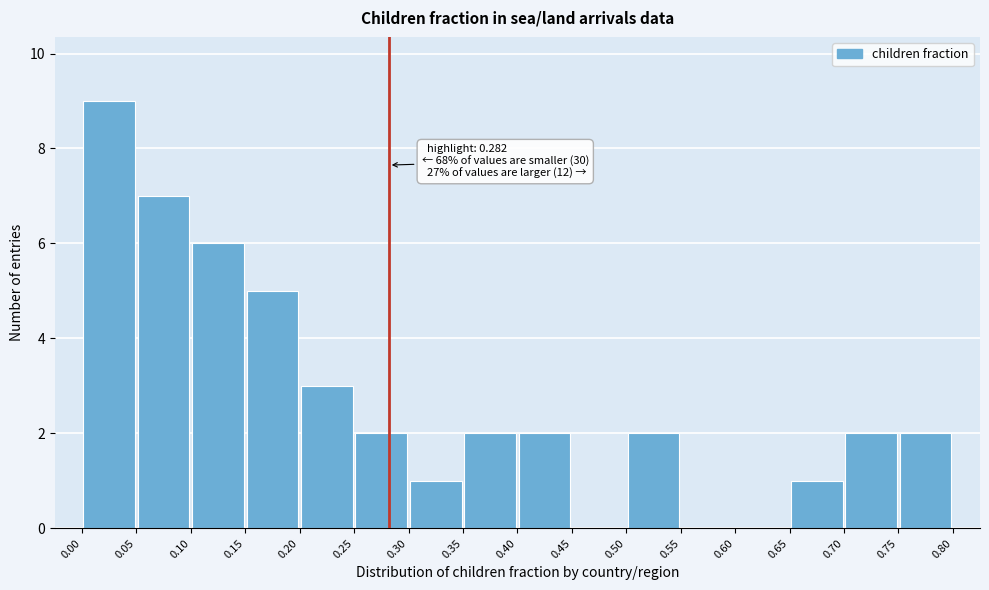

Over which range of the x-axis is the bar tallest?

0.00 to 0.05